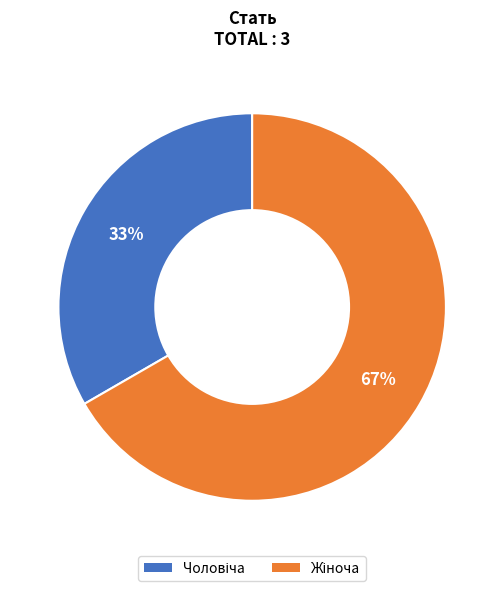

Does any single category account for the majority?

Yes